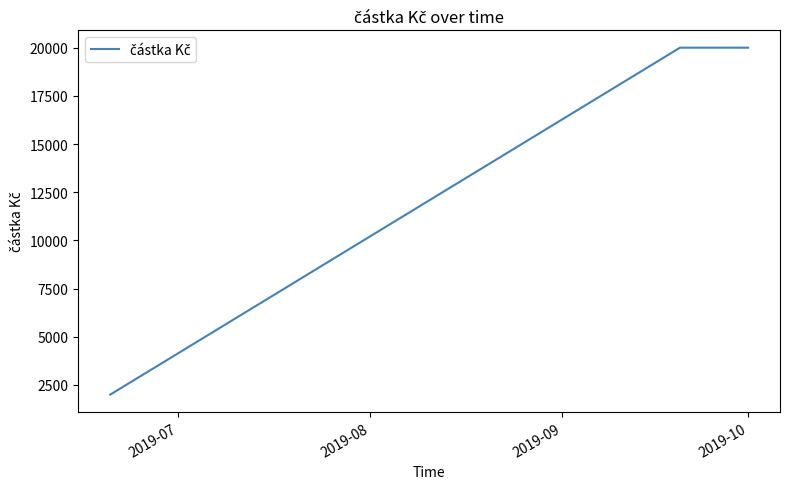

What is the maximum value shown in the chart?

20000